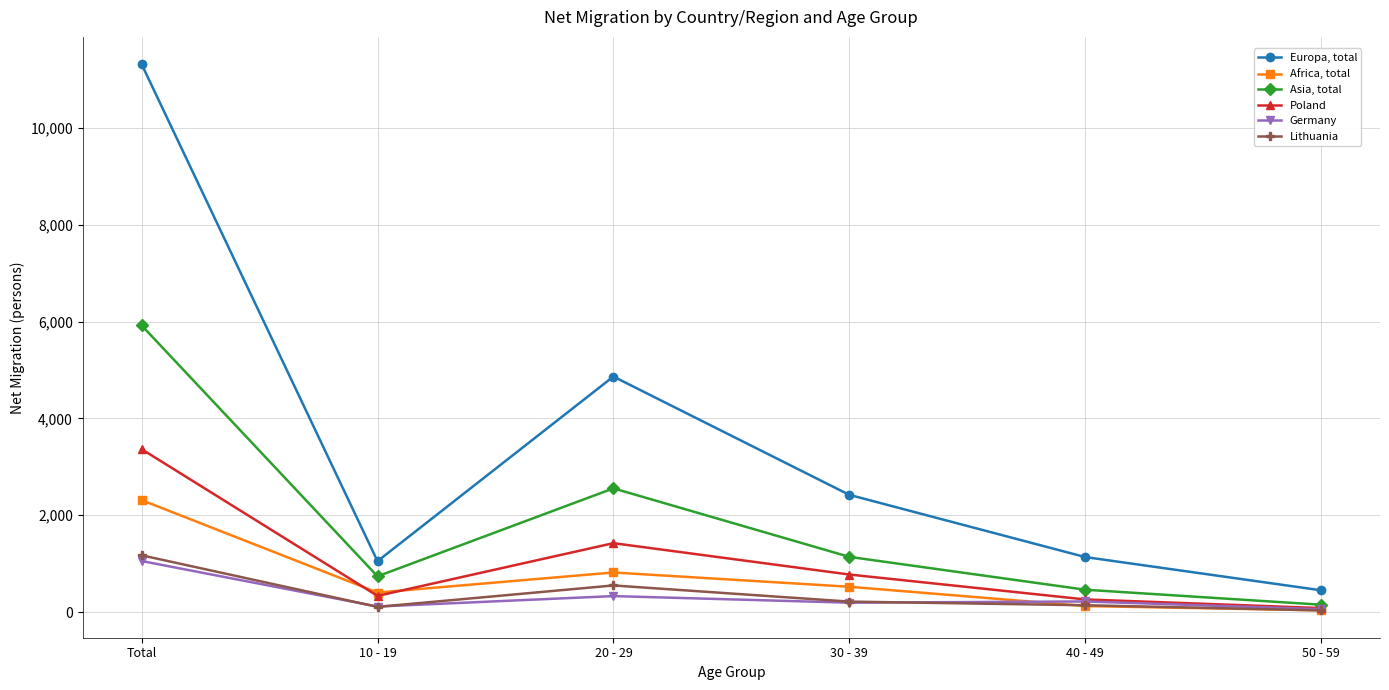

True or false: Europa, total has a value of 2422 at 30 - 39.

True